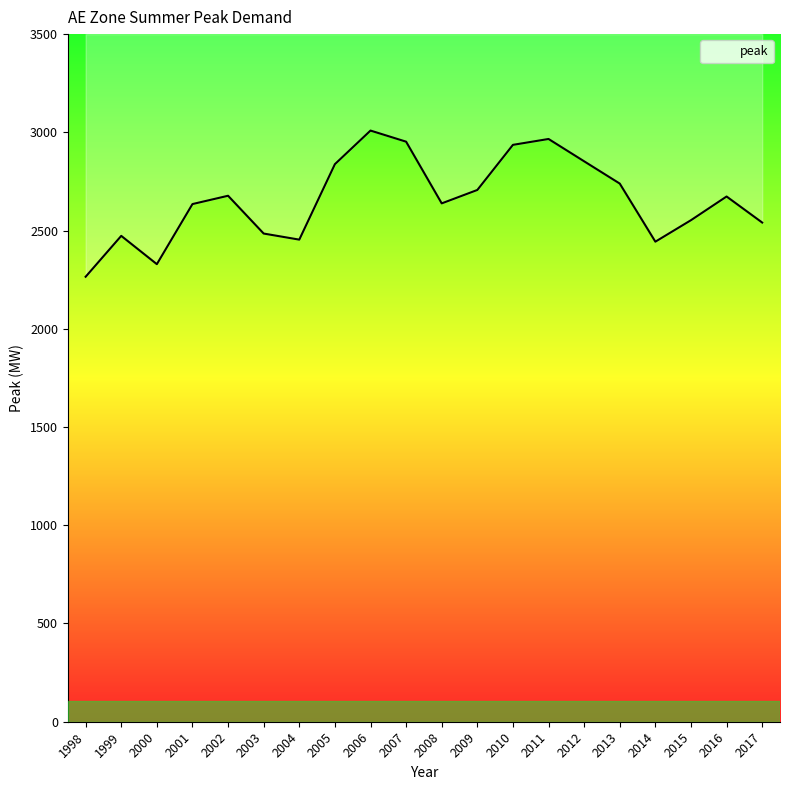

True or false: the data has more than 0 interior local peaks.

True